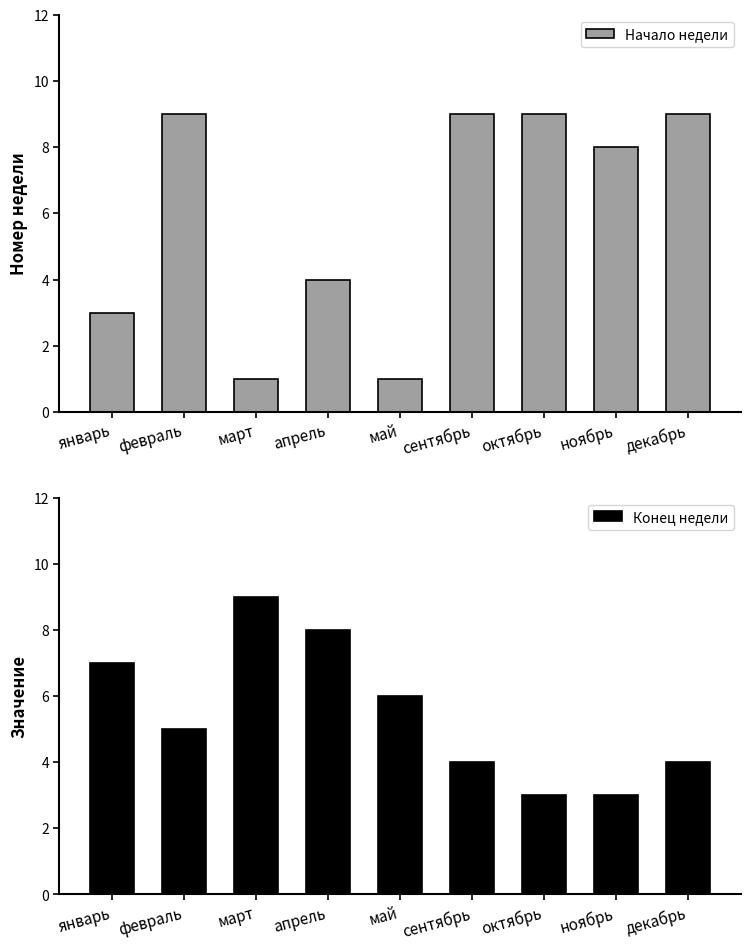

At май, list the series in order from smallest to largest.

Начало недели, Конец недели